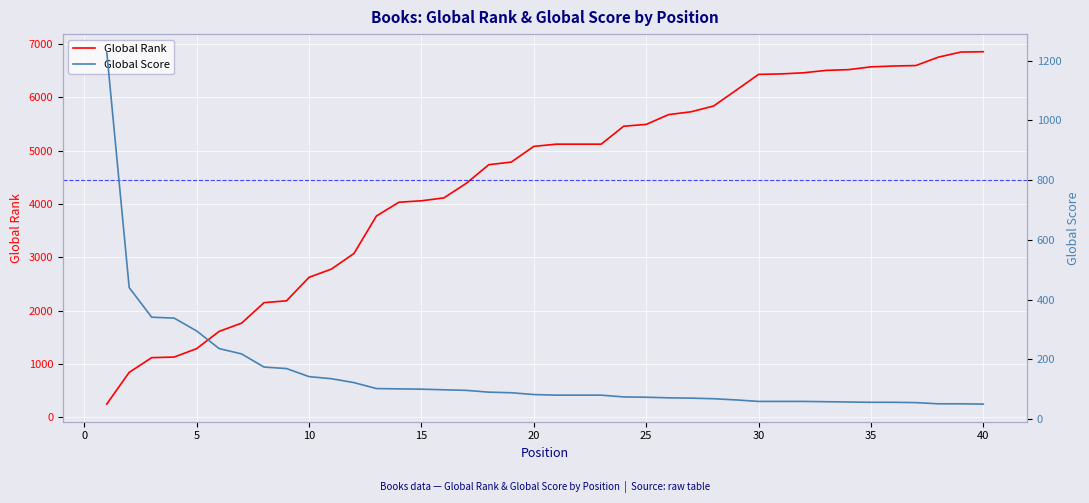

What is the maximum value for Global Rank?

6854